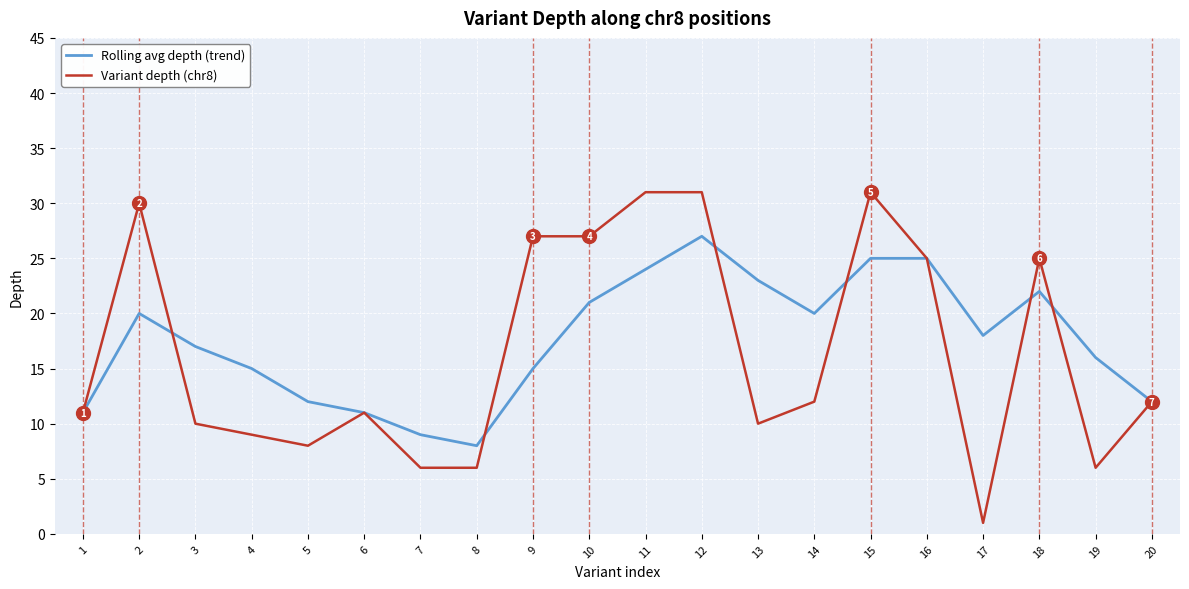

Reading left to right, extract all data points from this chart.

Rolling avg depth (trend): 11	20	17	15	12	11	9	8	15	21	24	27	23	20	25	25	18	22	16	12
Variant depth (chr8): 11	30	10	9	8	11	6	6	27	27	31	31	10	12	31	25	1	25	6	12